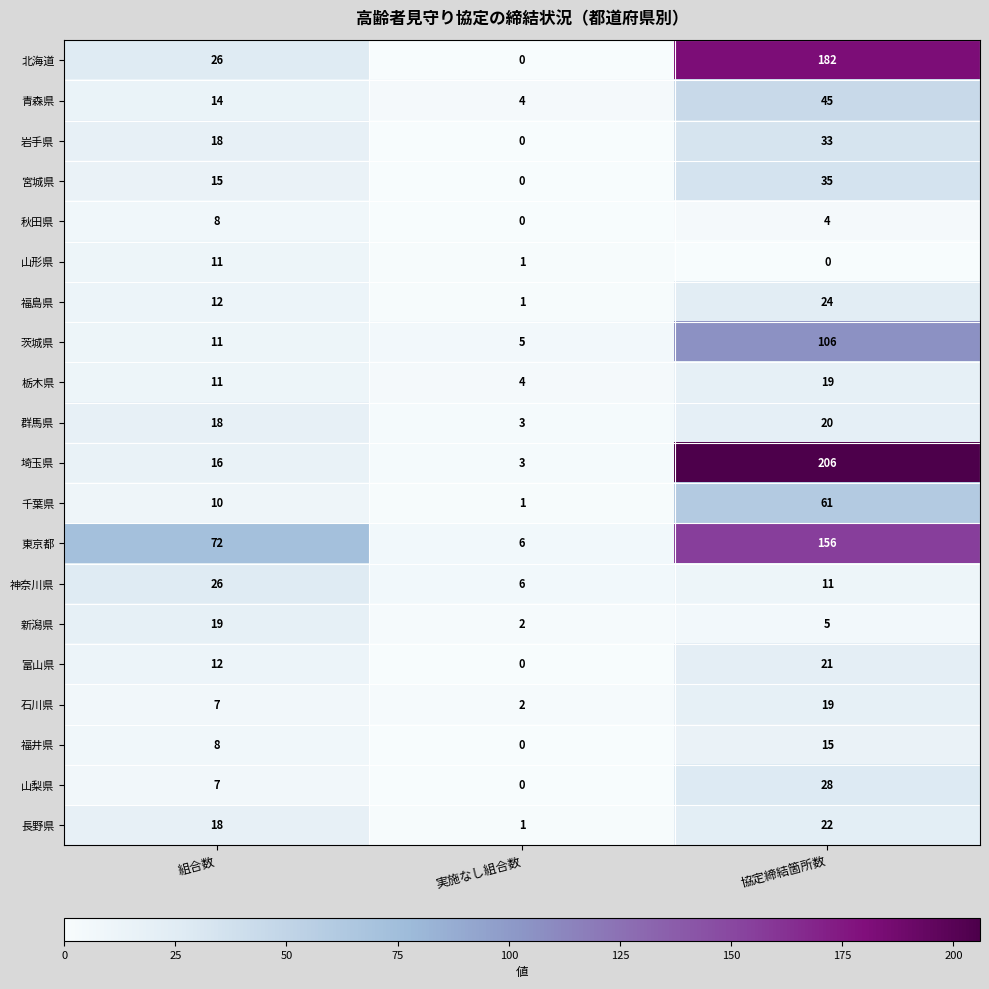

Is it true that 福島県 equals 1 at 実施なし組合数?

True